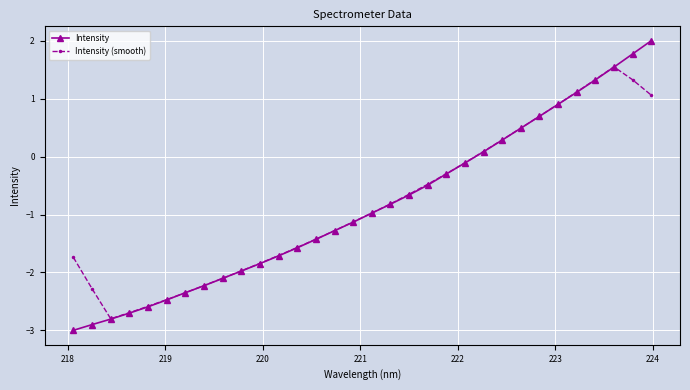

Which series has the largest range (max minus min)?

Intensity